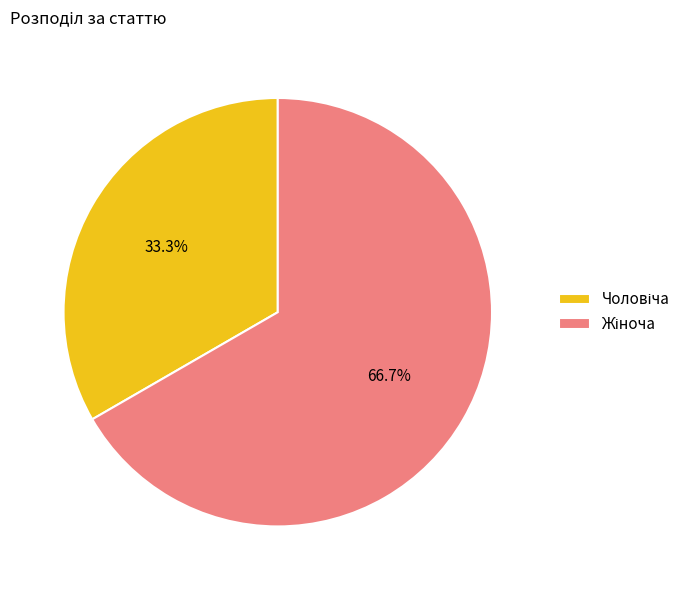

Does any single category account for the majority?

Yes